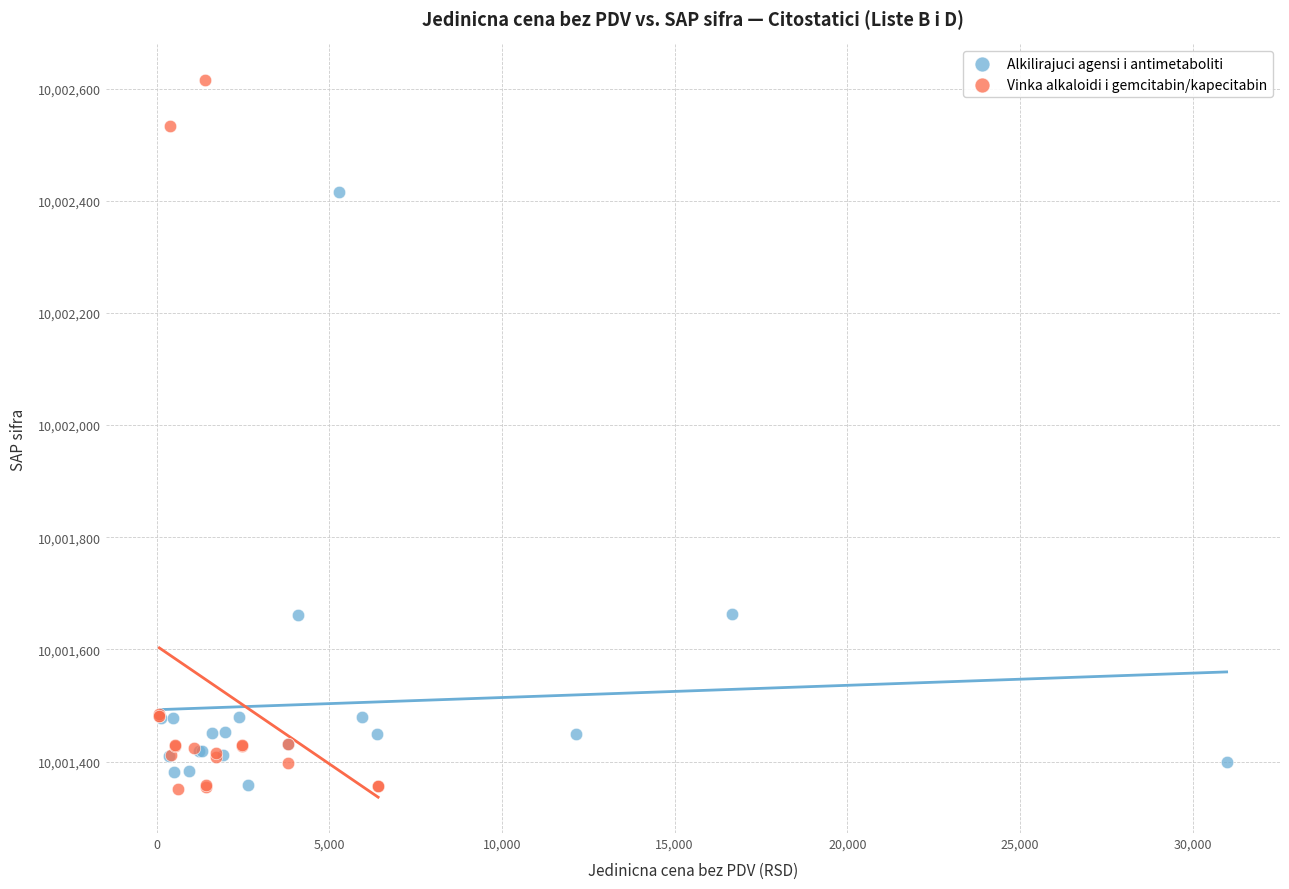

Which series has the widest spread of Y values?

Vinka alkaloidi i gemcitabin/kapecitabin